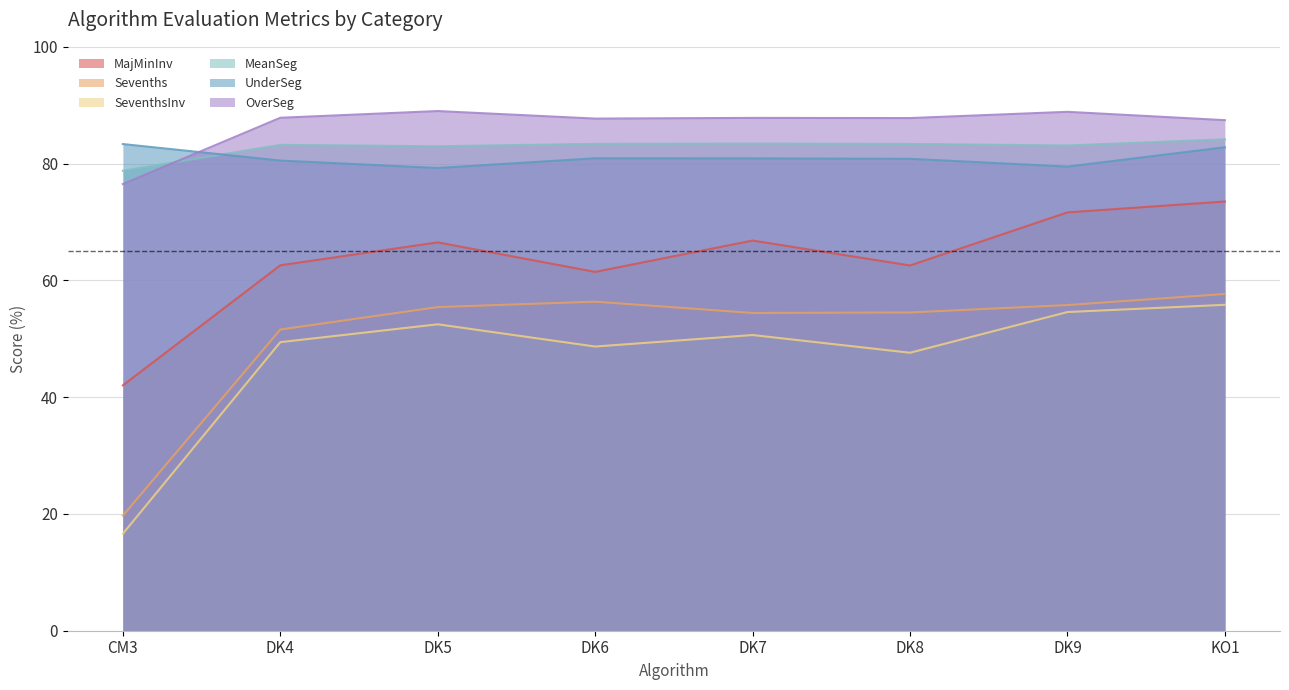

What is the total value across all series at DK4?

415.2